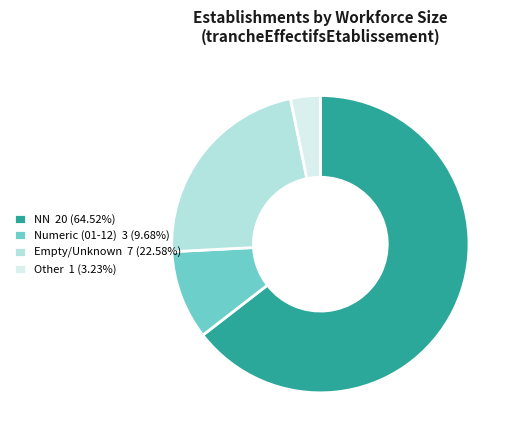

Approximately how many times larger is the value at NN 20 (64.52%) compared to Other 1 (3.23%)?

20.0